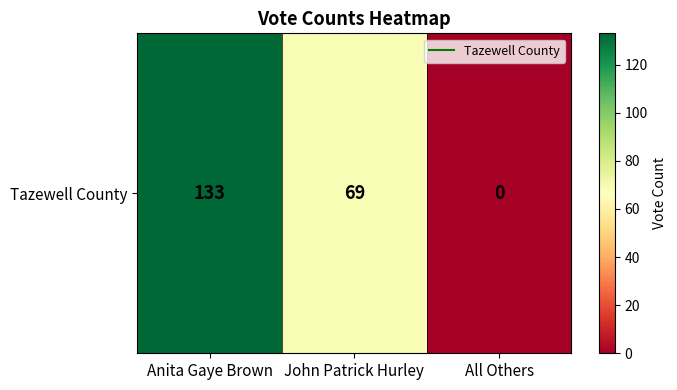

Which has a higher value, Anita Gaye Brown or All Others?

Anita Gaye Brown